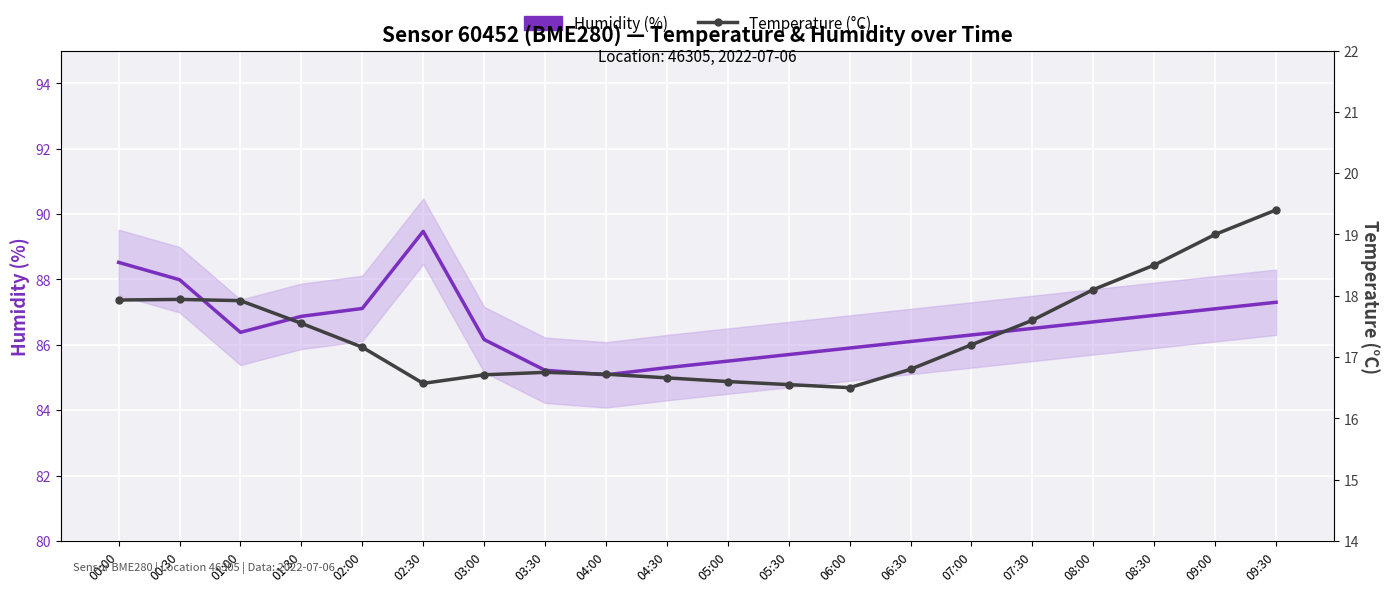

In Humidity (%), how many points are lower than both neighbors (excluding endpoints)?

2